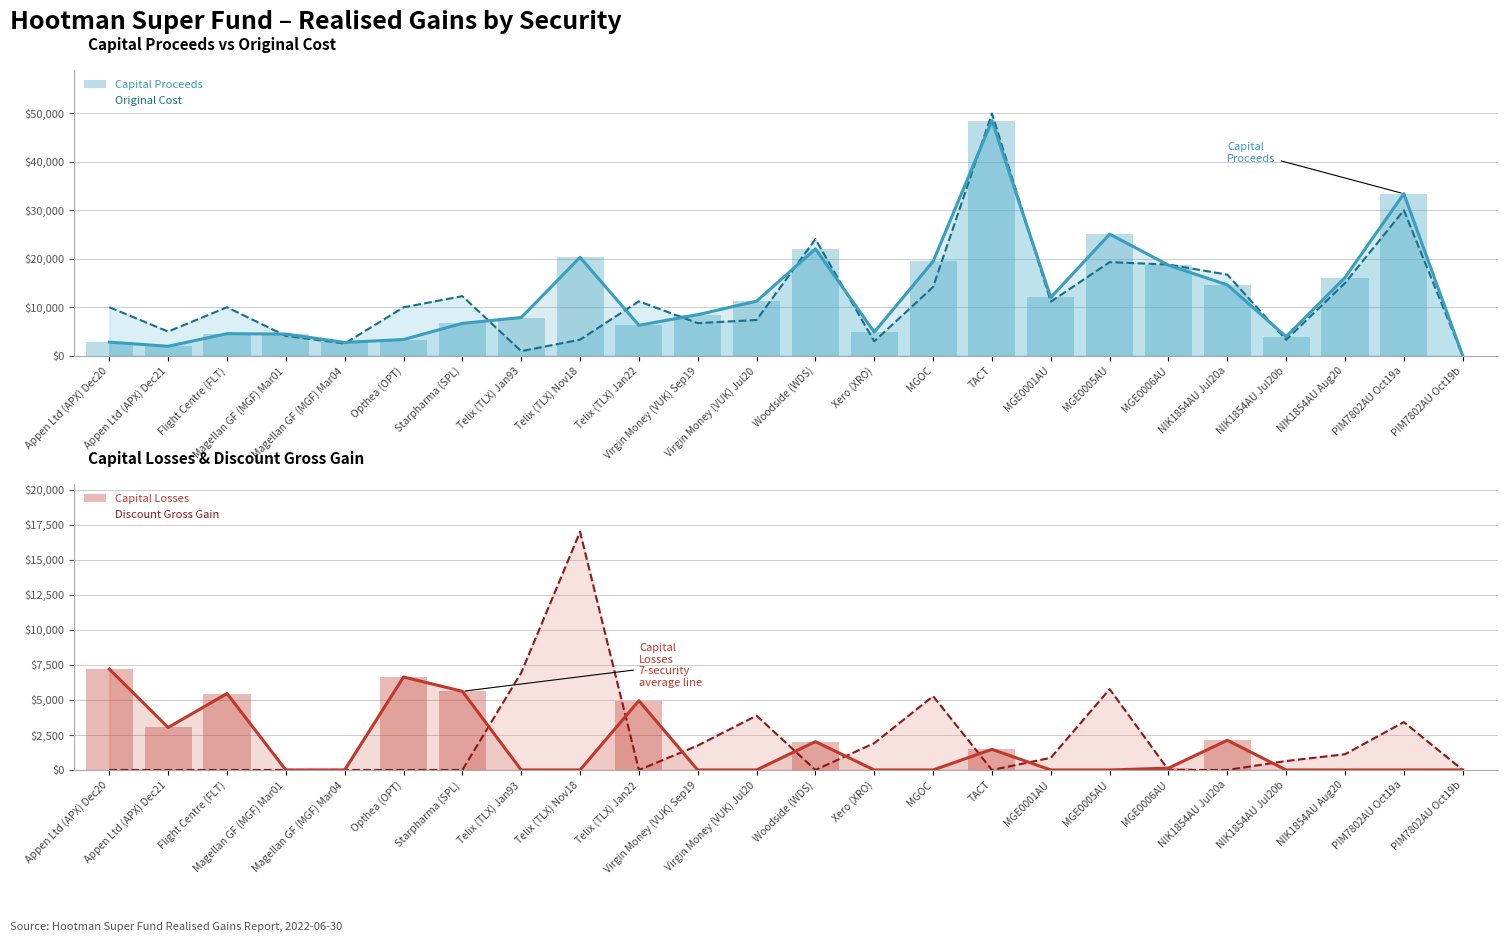

The value of Original Cost at MGE0005AU is 19303.8. True or false?

True